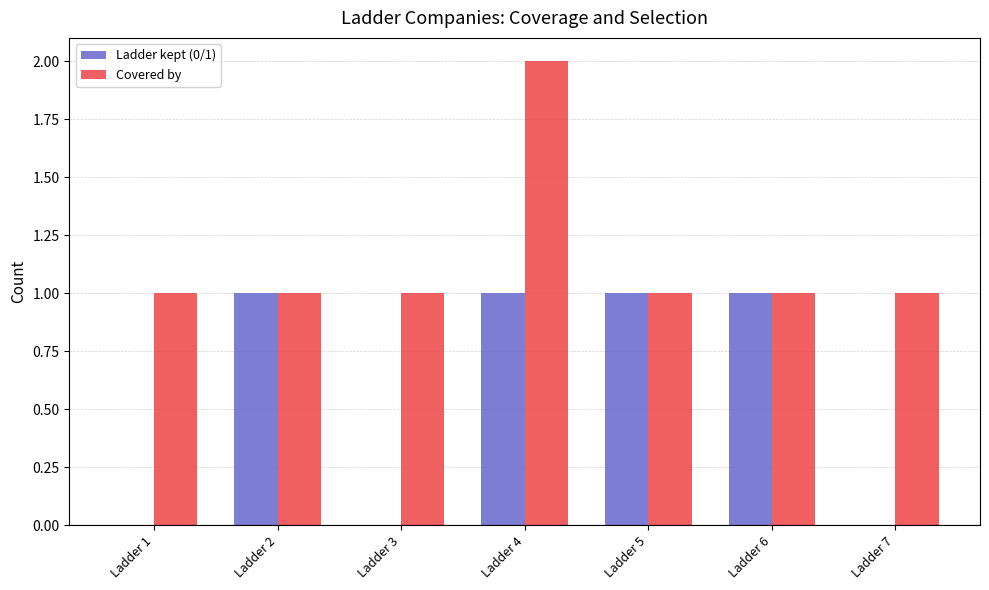

Which series has the largest total across all categories?

Covered by